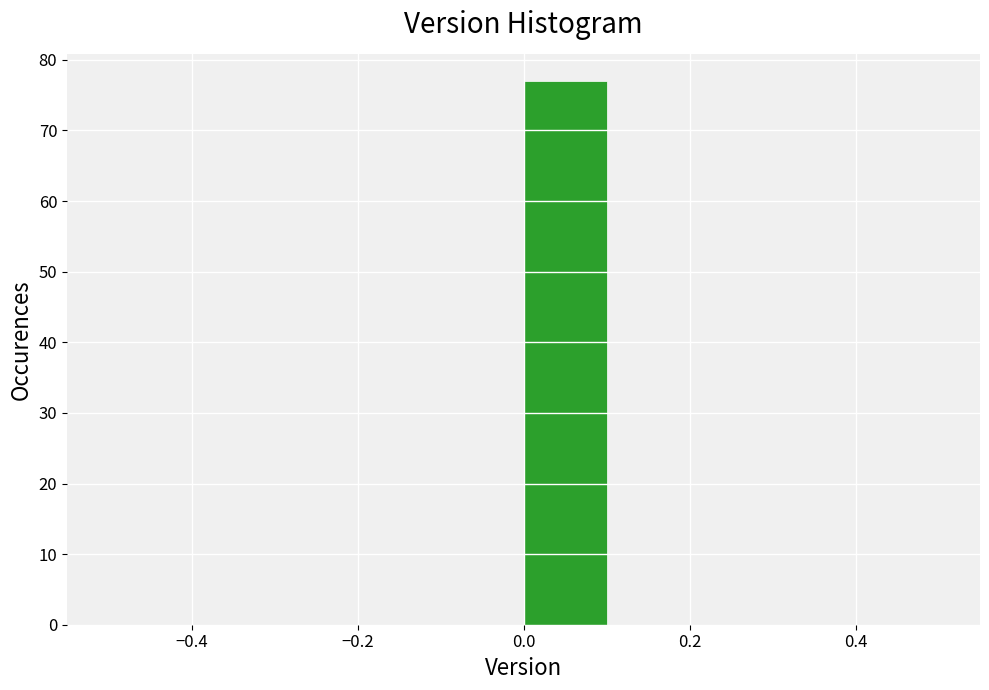

Reading left to right, list every bar in this chart as the range it spans on the x-axis followed by its height. The values are not printed on the chart, so give them approximately, as read against the axis.

-0.5 to -0.4: 0
-0.4 to -0.3: 0
-0.3 to -0.2: 0
-0.2 to -0.1: 0
-0.1 to 0.0: 0
0.0 to 0.1: 77
0.1 to 0.2: 0
0.2 to 0.3: 0
0.3 to 0.4: 0
0.4 to 0.5: 0